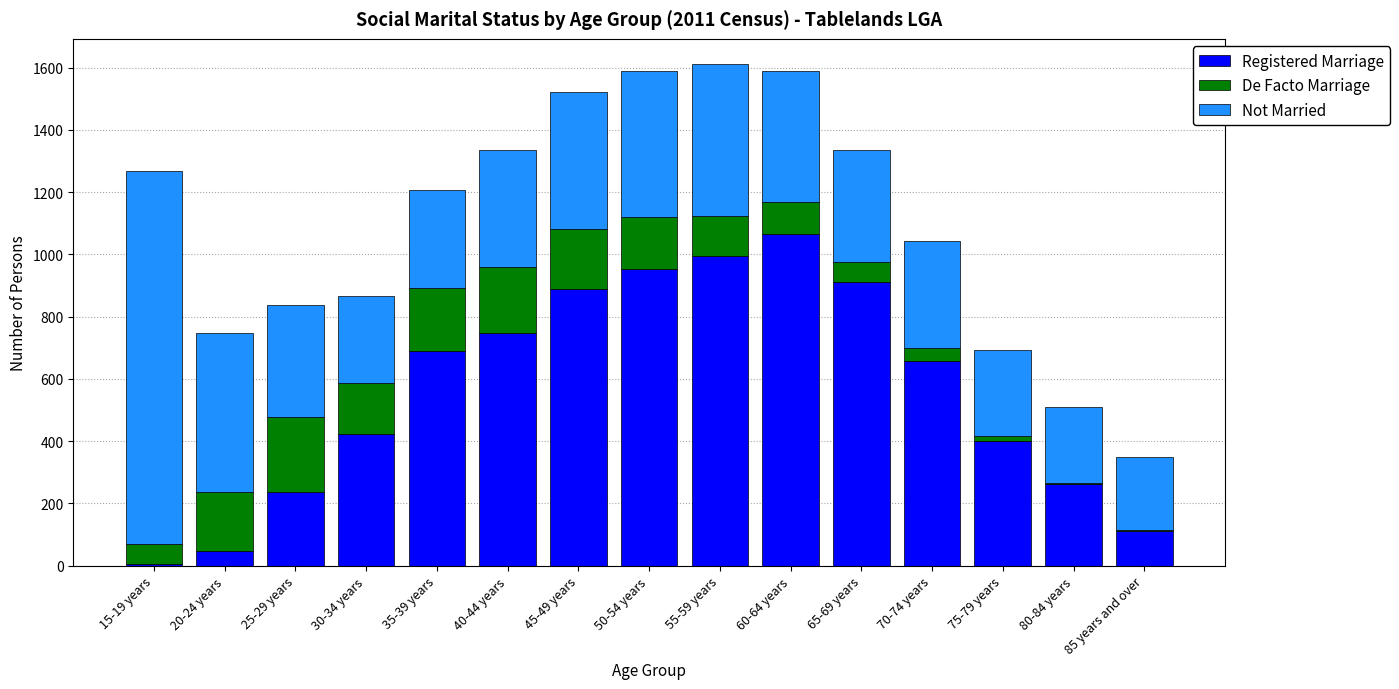

The Registered Marriage series shows 424 at 30-34 years. True or false?

True